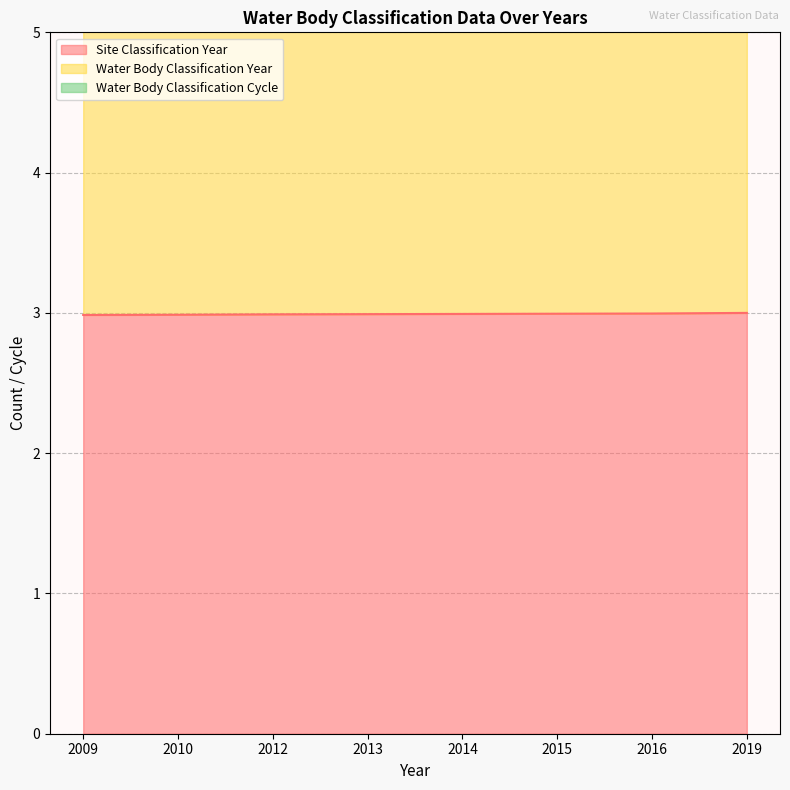

How many lines are shown in the chart?

3